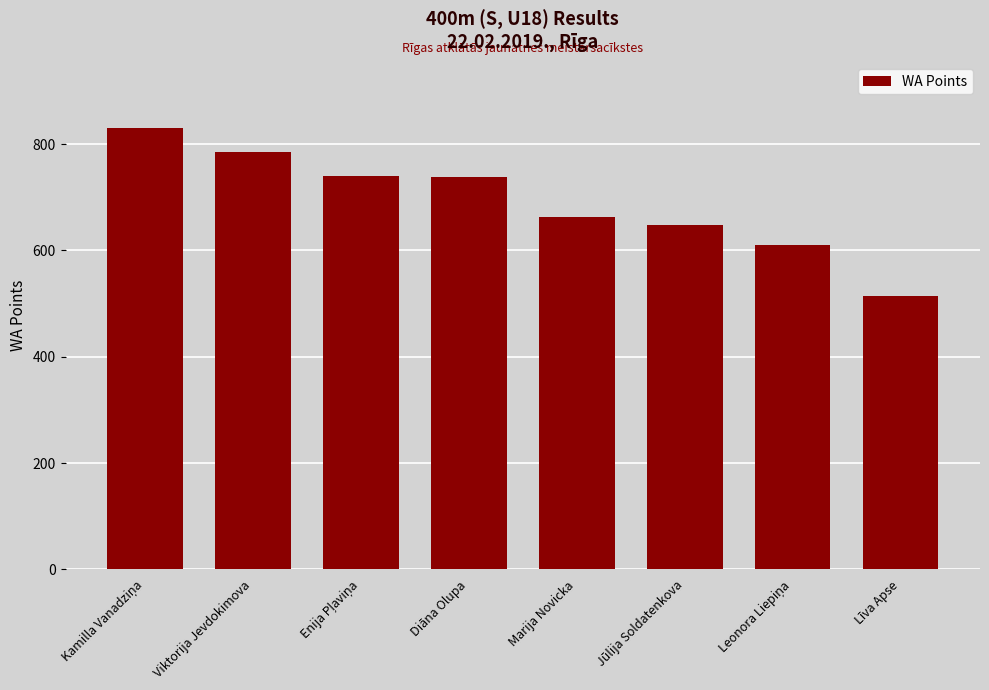

What is the change in value from Diāna Olupa to Līva Apse?

-224